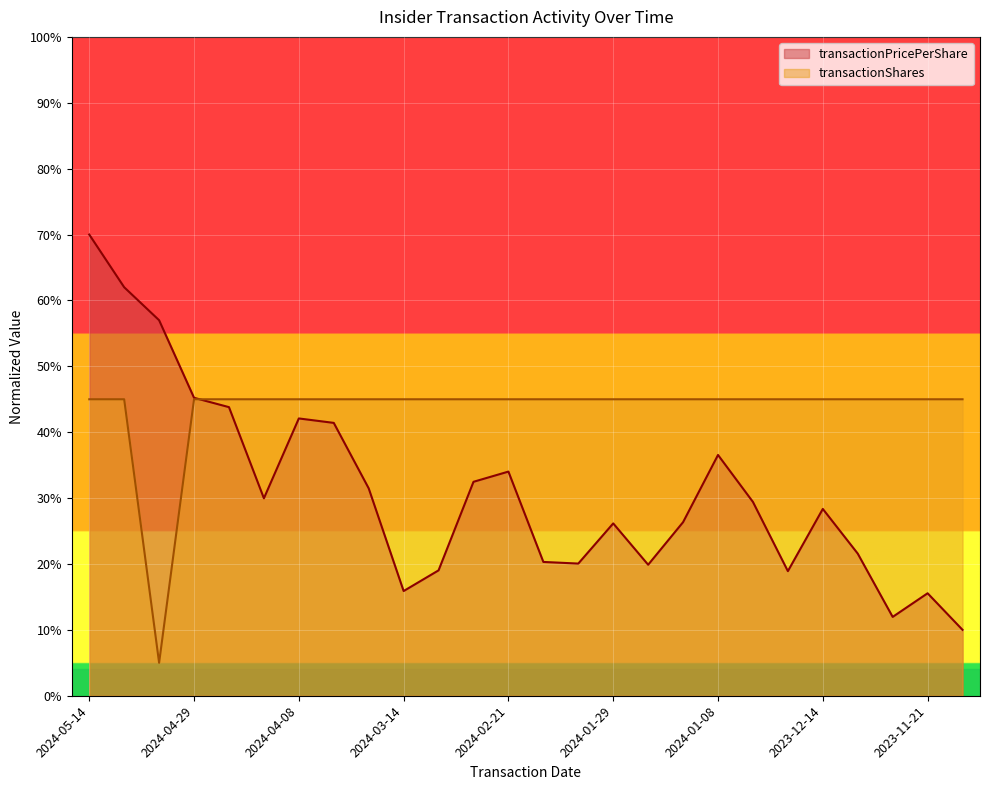

Which series ends up on top after the final intersection of transactionShares and transactionPricePerShare?

transactionShares